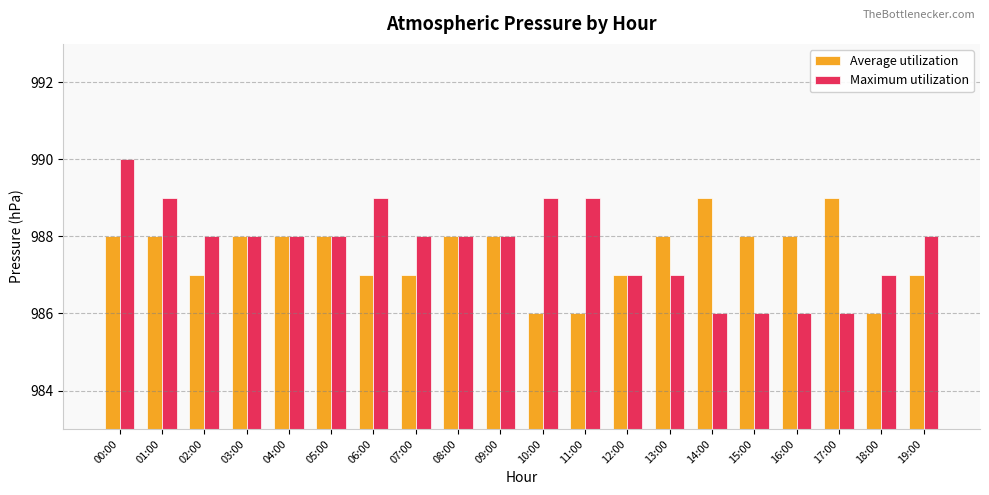

What is the label of the 8th bar from the left?

07:00